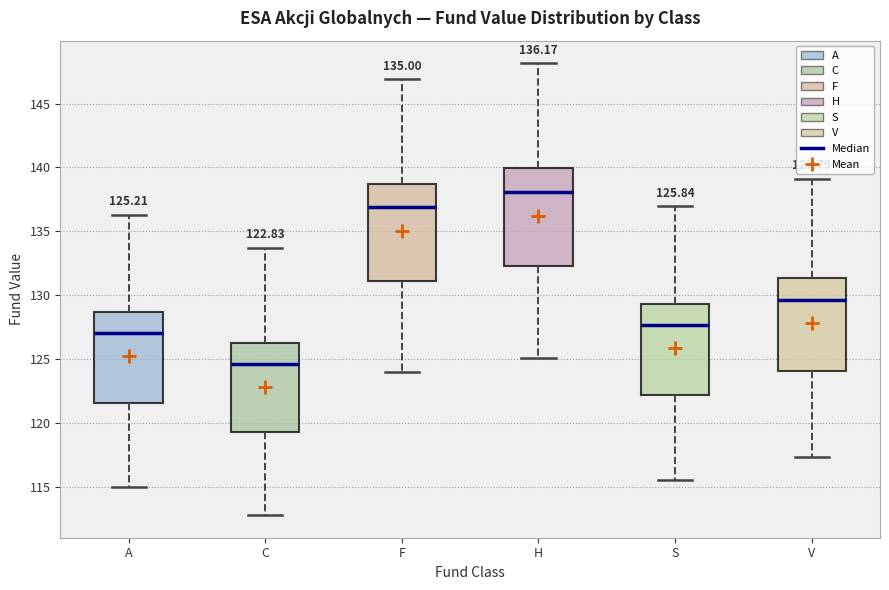

Which box's median line is the highest?

H